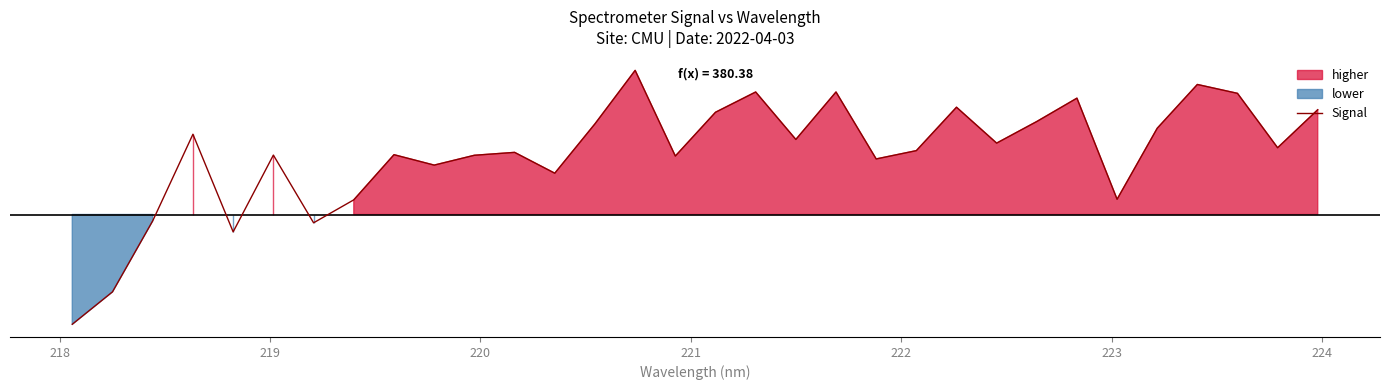

Reading left to right, list all the values displayed in this chart.

378.6	378.8	379.4	380.2	379.4	380.0	379.4	379.6	380.0	379.9	380.0	380.0	379.9	380.3	380.7	380.0	380.4	380.6	380.1	380.6	380.0	380.1	380.4	380.1	380.3	380.5	379.6	380.2	380.6	380.5	380.1	380.4